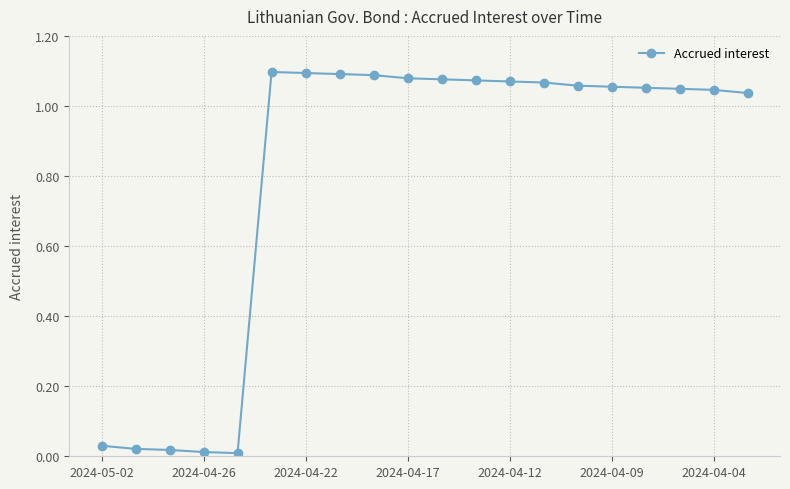

What is the average value?

0.8